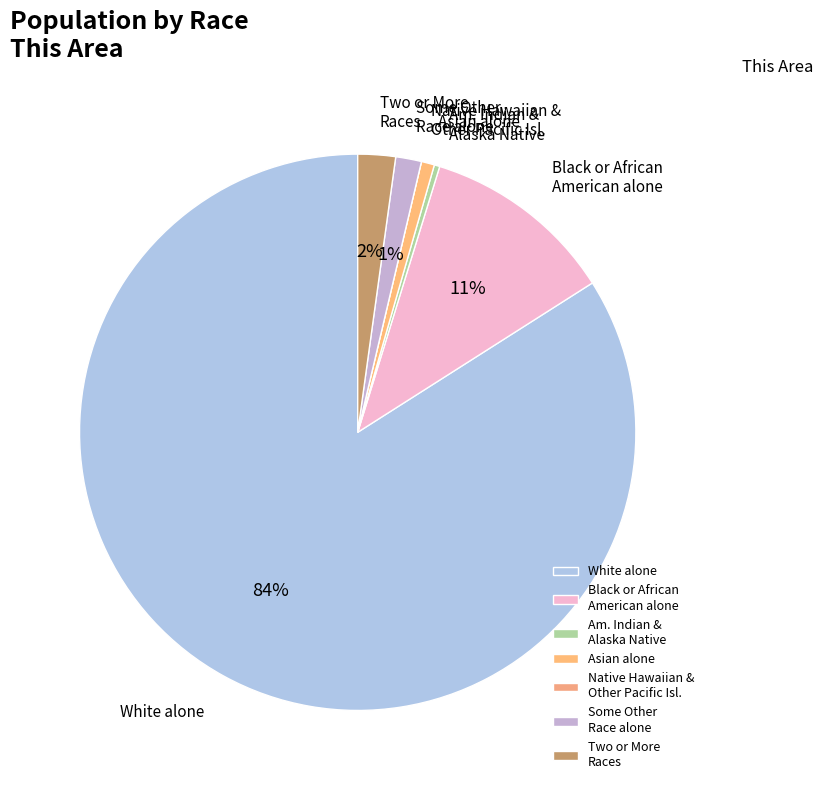

Is the sum of Two or More Races and Some Other Race alone greater than half?

No